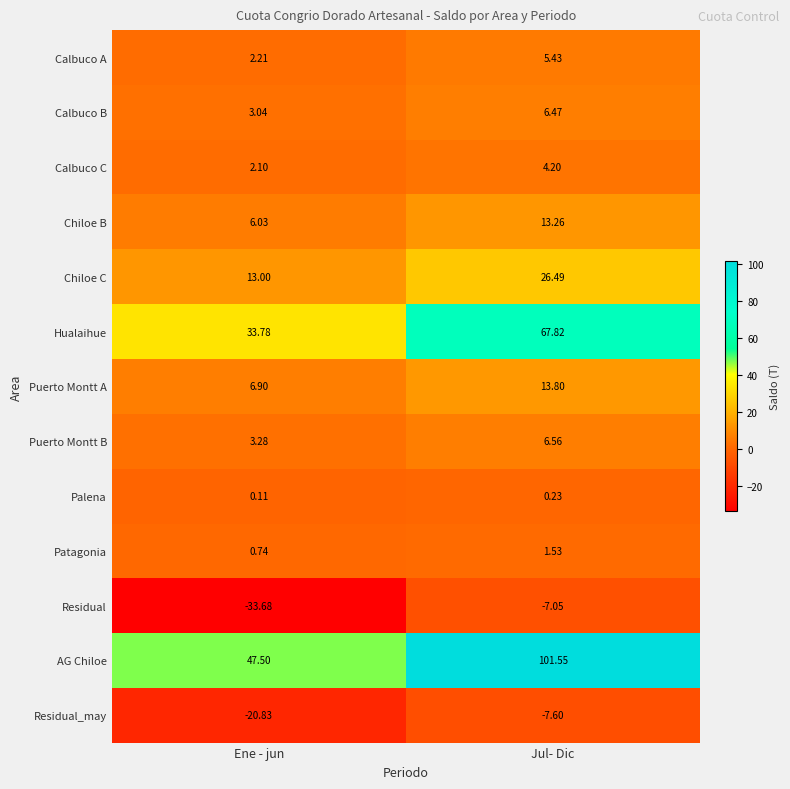

At which category is the sum across all series the highest?

Jul- Dic